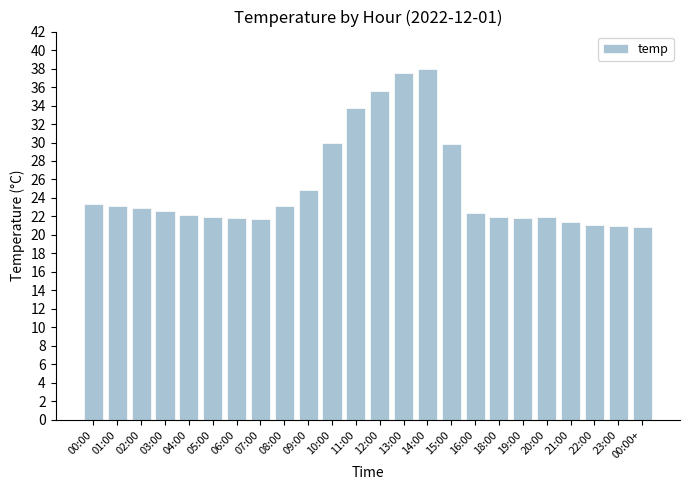

What is the sum of the values at 14:00 and 08:00?

61.0